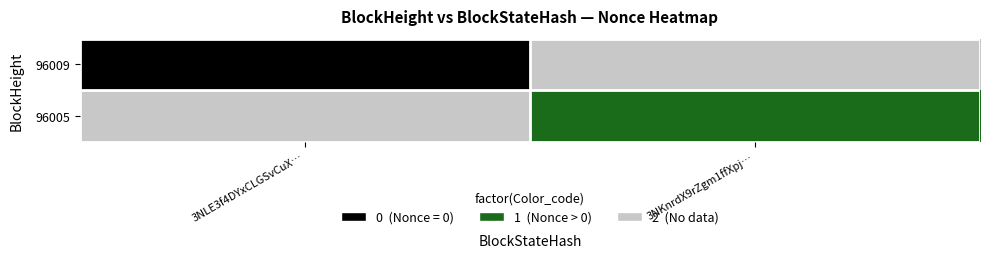

Reading left to right, transcribe all the data shown in this chart.

96009: 3NLE3f4DYxCLGSvCuX…=0	3NKnrdX9rZgm1ffXpj…=2
96005: 3NLE3f4DYxCLGSvCuX…=2	3NKnrdX9rZgm1ffXpj…=1